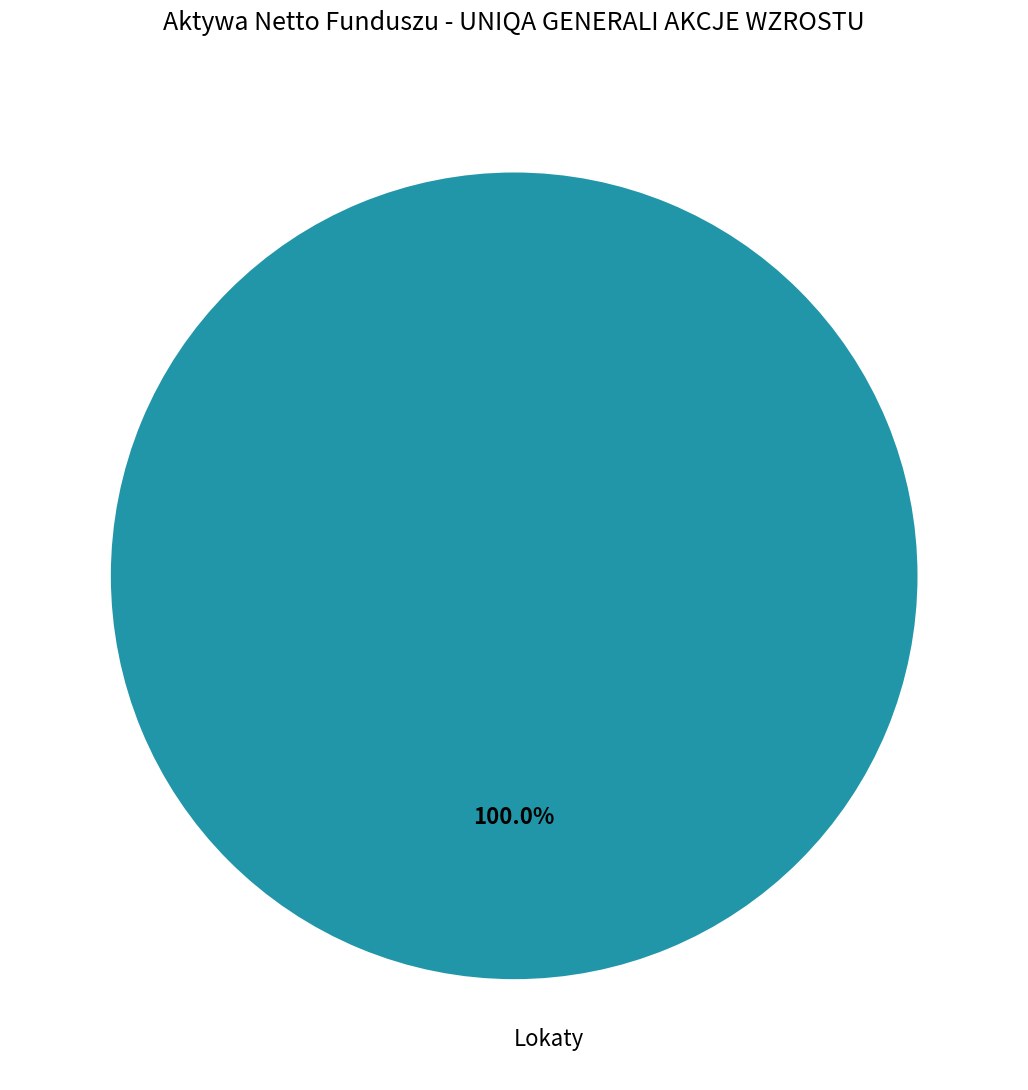

Is there any slice that represents more than half of the pie?

Yes